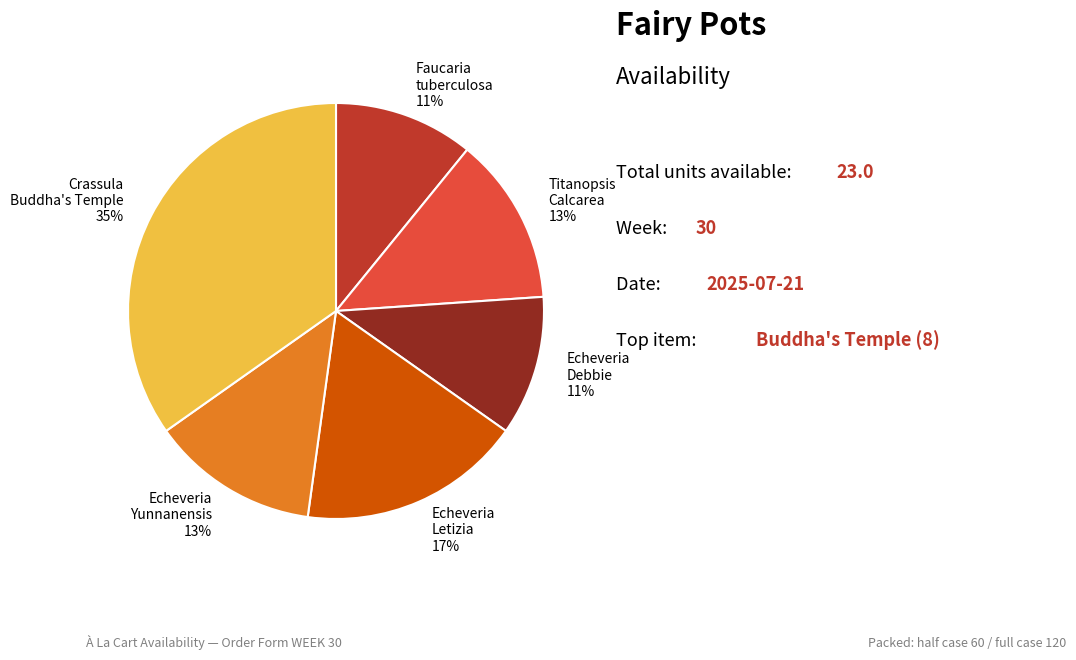

To the nearest percent, what is the difference between the largest and smallest slice percentages?

24%